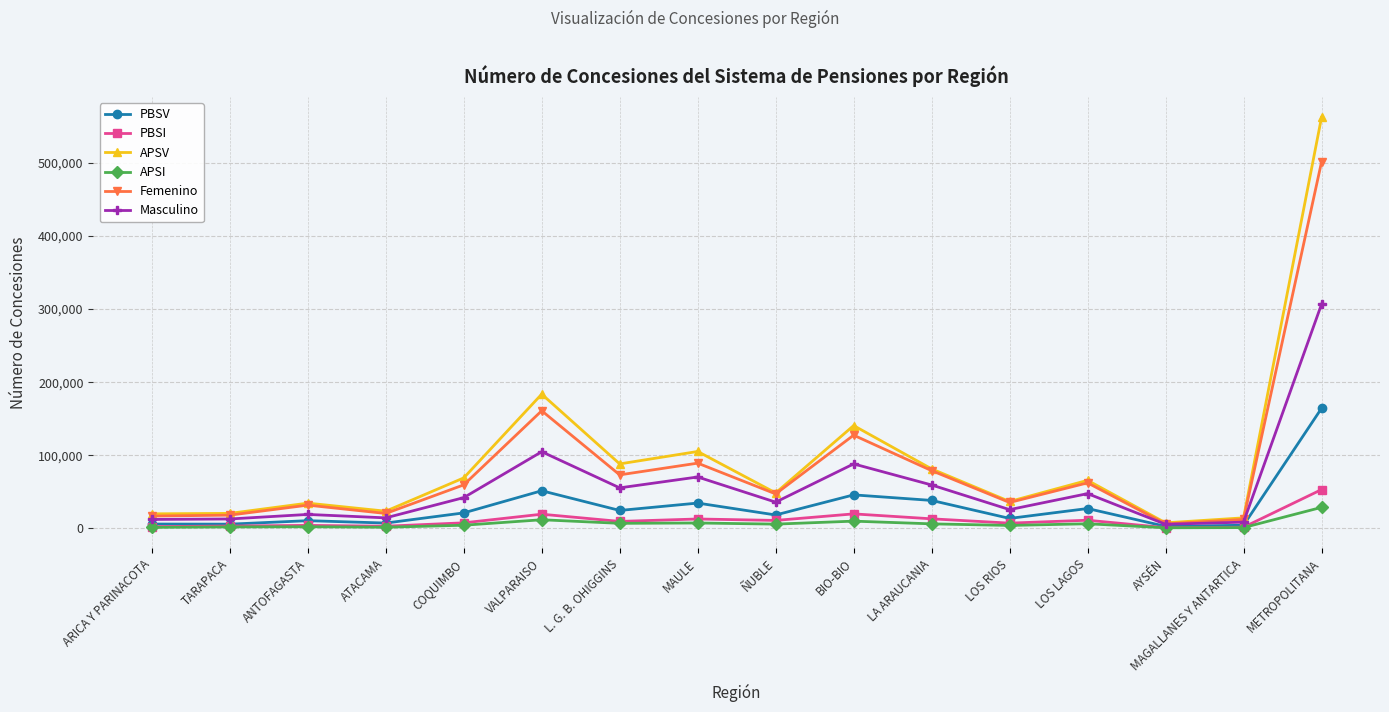

What is the label of the 2nd point from the left?

TARAPACA